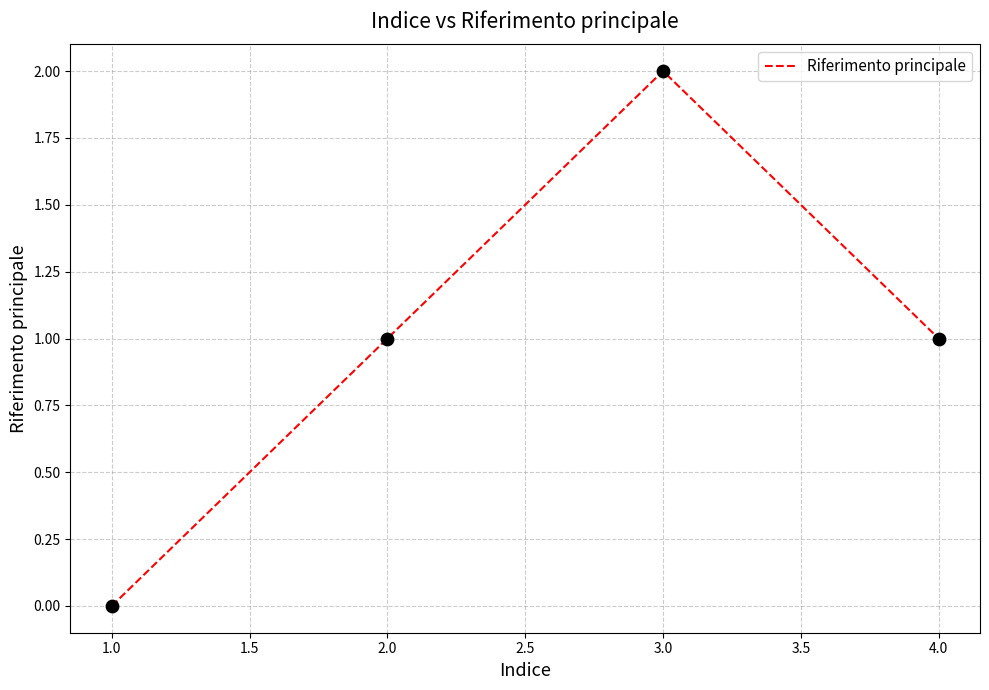

Between 4.0 and 1.0, which is larger?

4.0